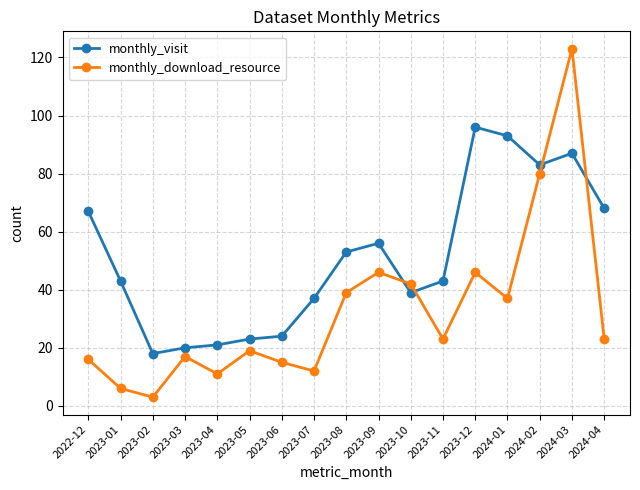

Rank the series by their maximum value, from highest to lowest.

monthly_download_resource, monthly_visit